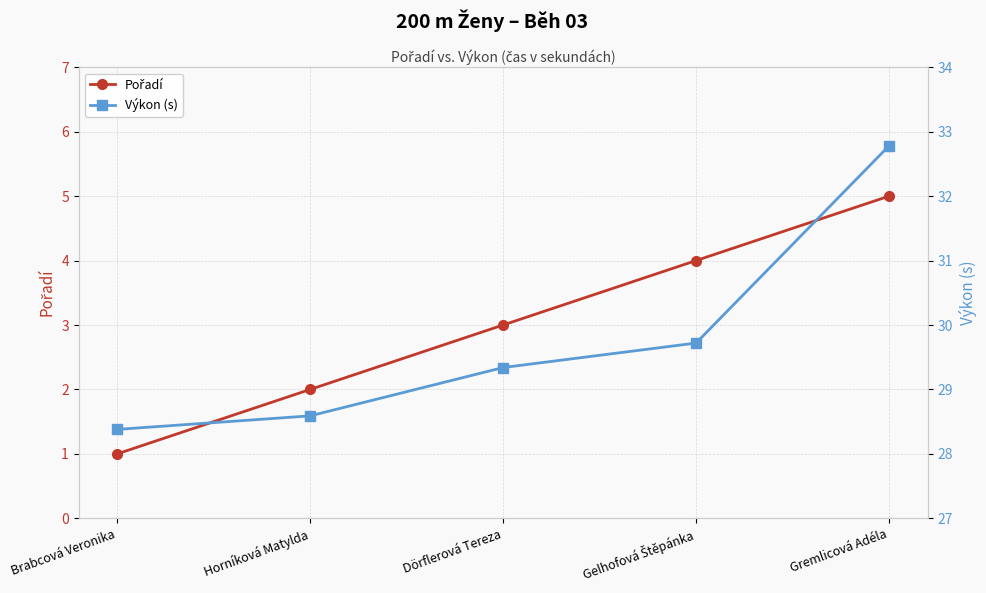

What position from the left is Gelhofová Štěpánka?

4